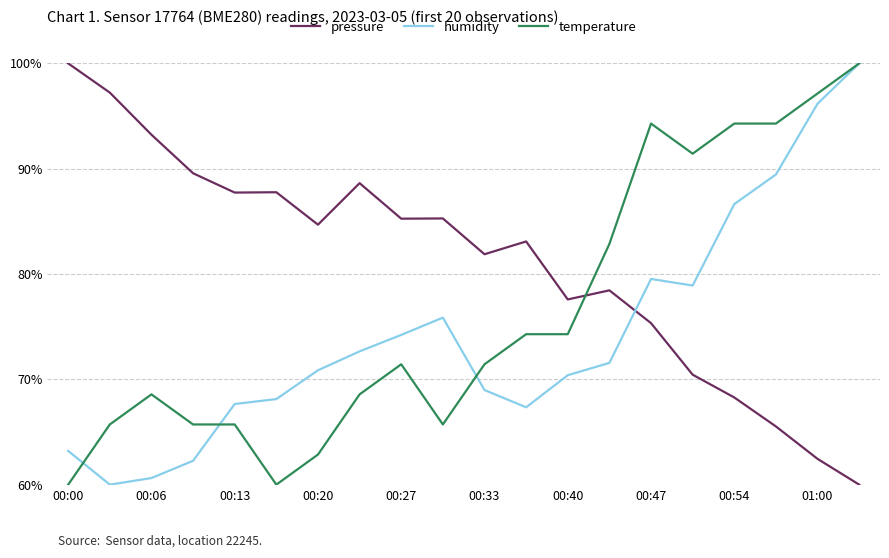

What is the maximum value shown in the chart?

100.0